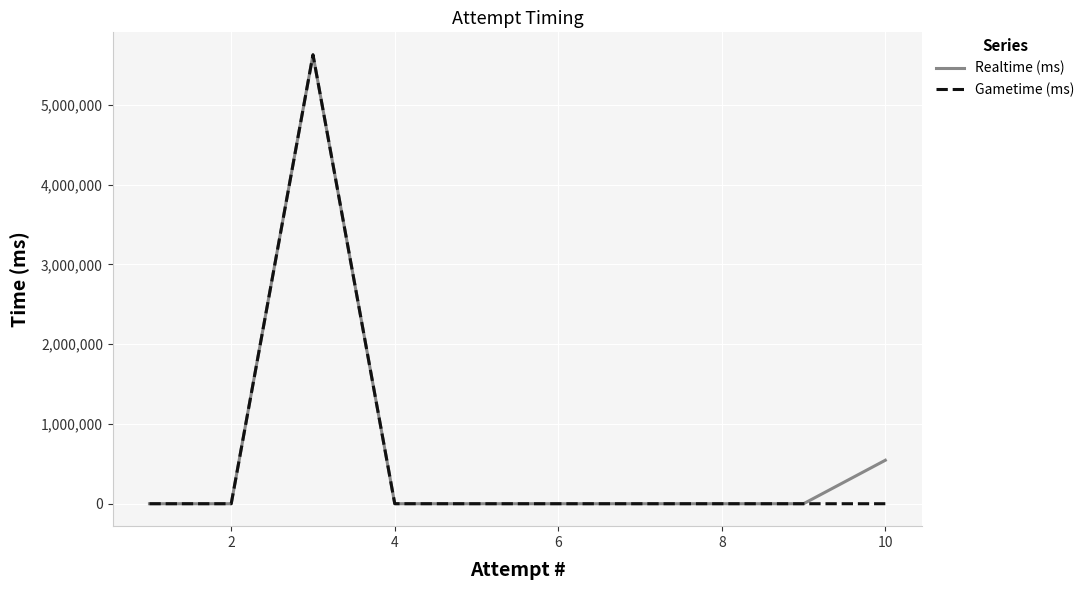

What is the maximum value for Gametime (ms)?

5627360